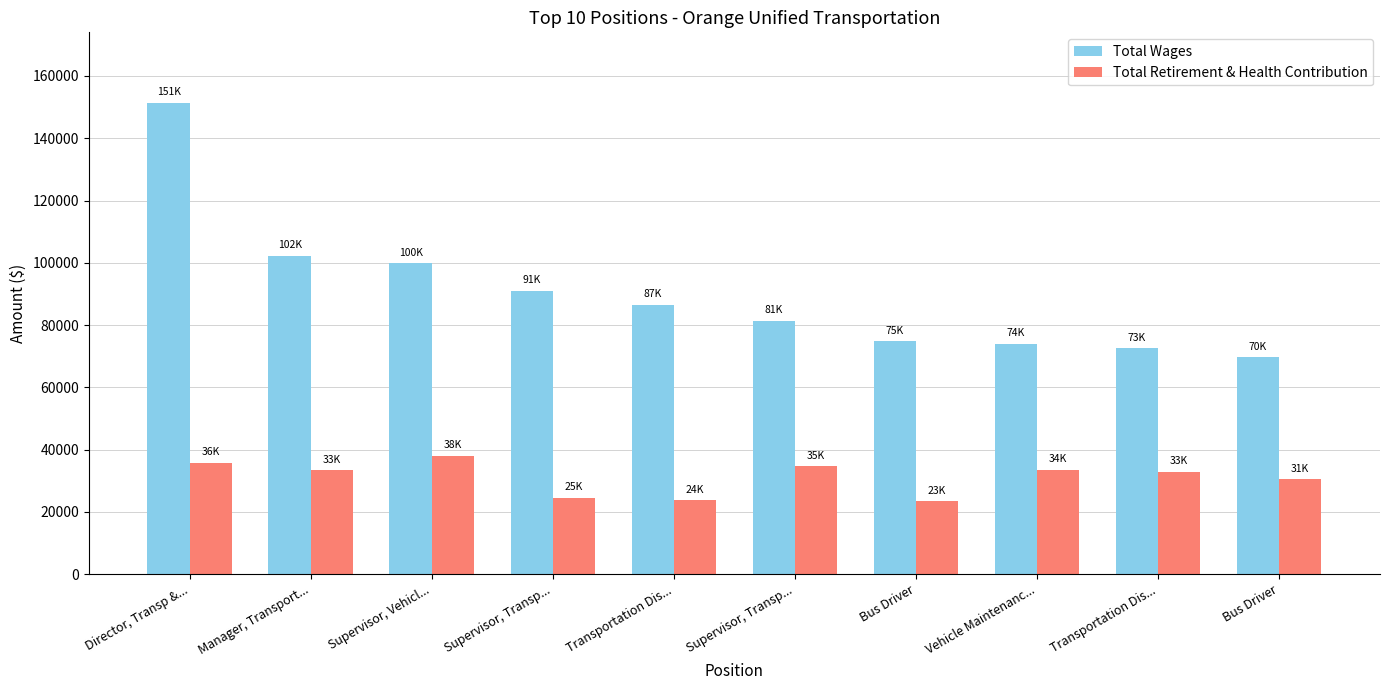

Between Vehicle Maintenanc... and Transportation Dis..., which is larger?

Transportation Dis...